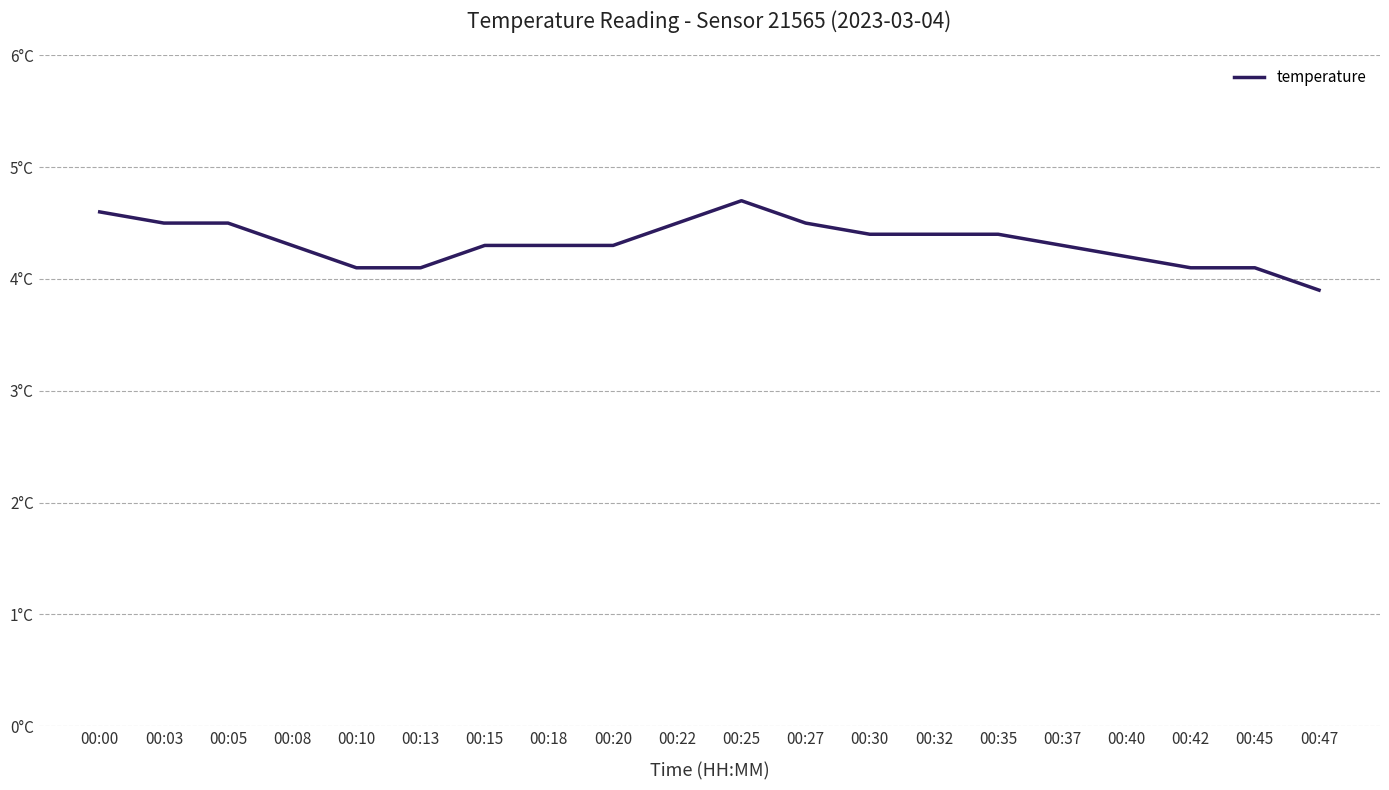

What is the value of the 14th point from the left?

4.4